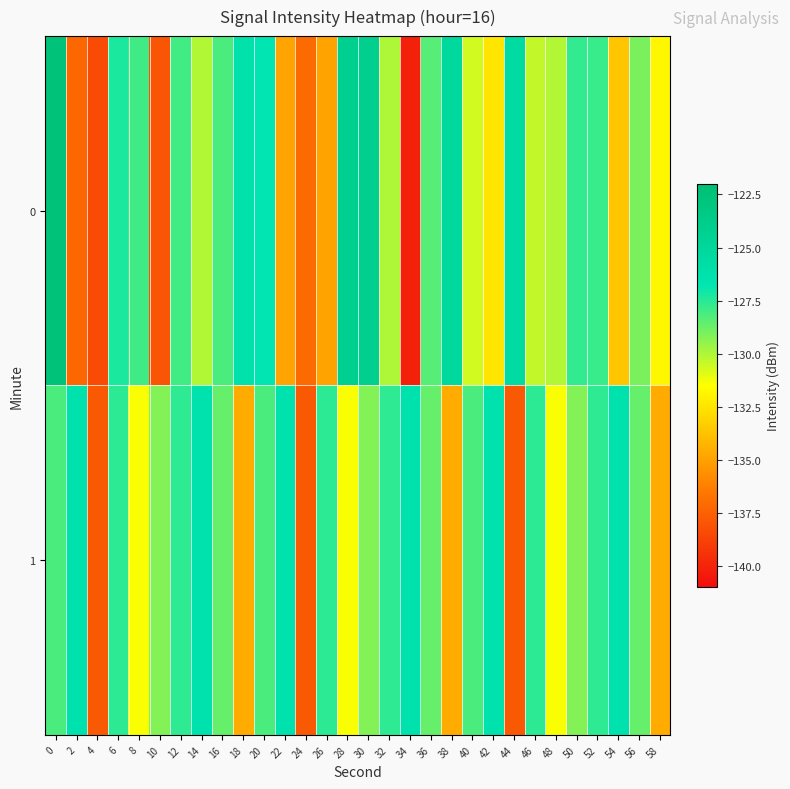

What is the greatest value displayed?

-122.5